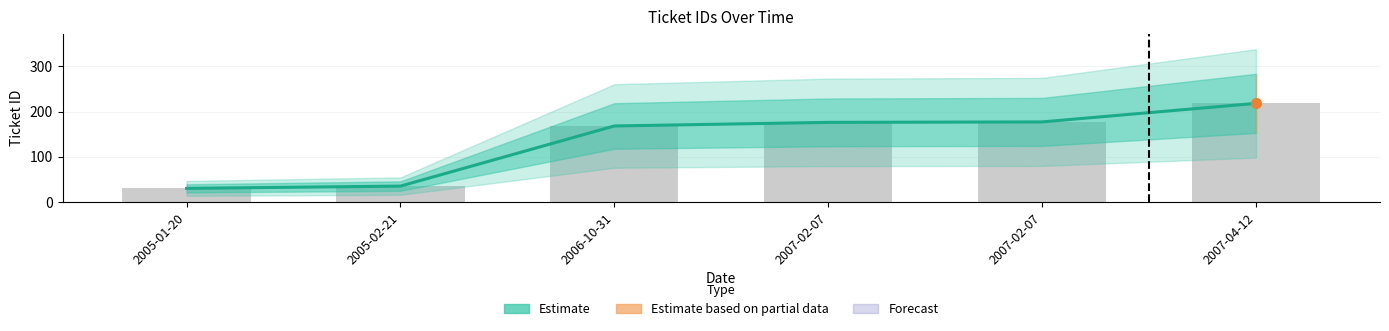

How many data points does each series have?

6